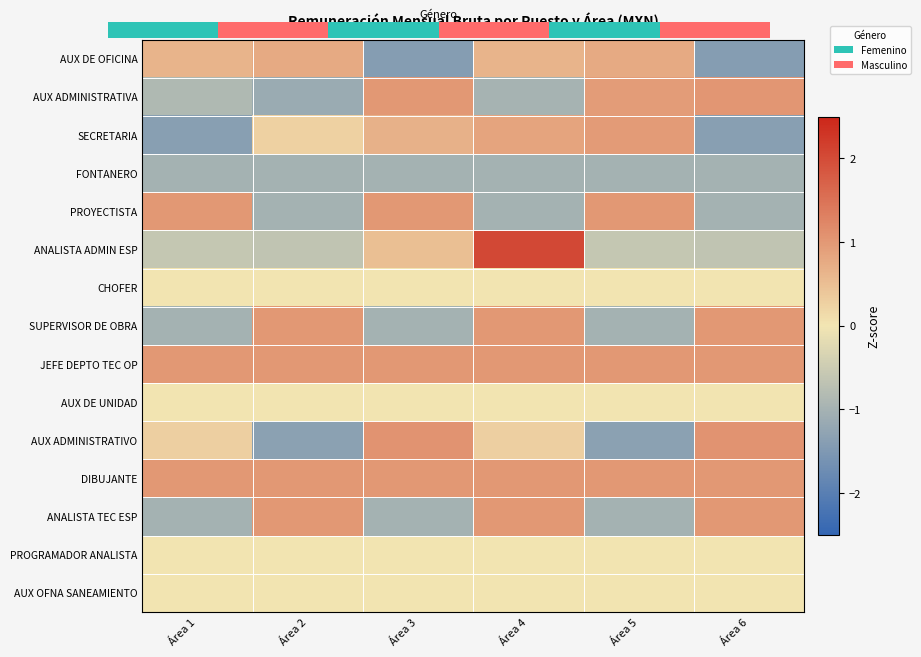

How many positive values does the AUX DE OFICINA series have?

4